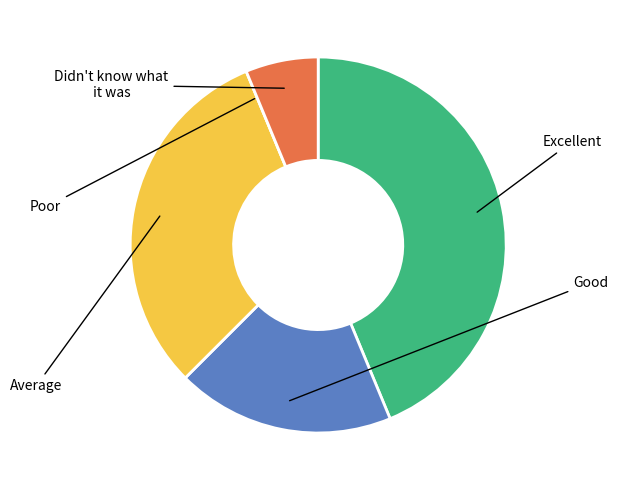

Does any single category account for the majority?

No